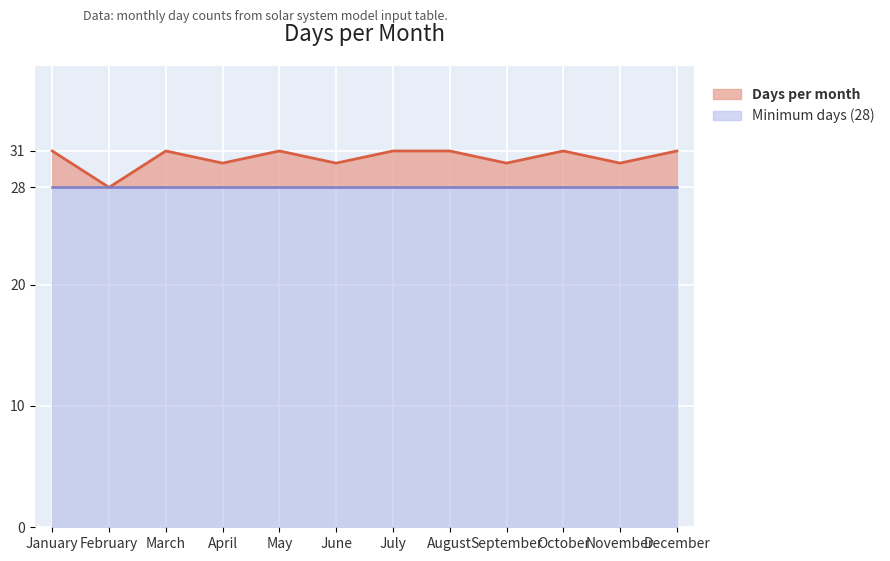

Is it true that the value at September is 30?

True